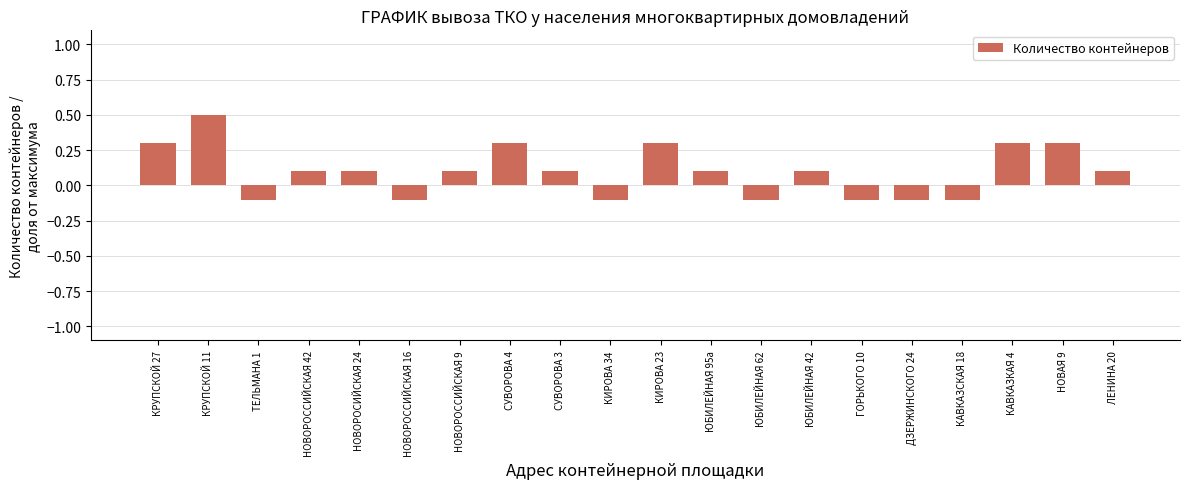

What is the sum of all values?

2.0